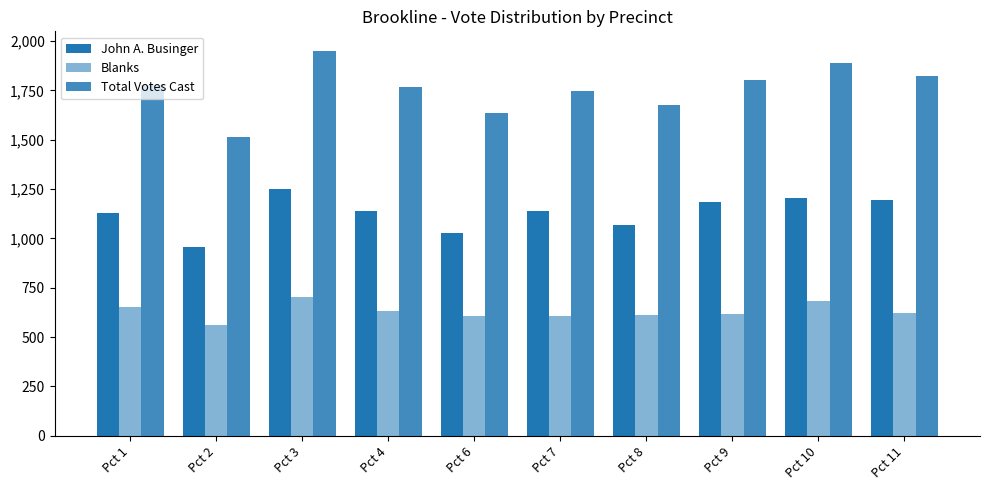

Rank the series by their average value, from highest to lowest.

Total Votes Cast, John A. Businger, Blanks